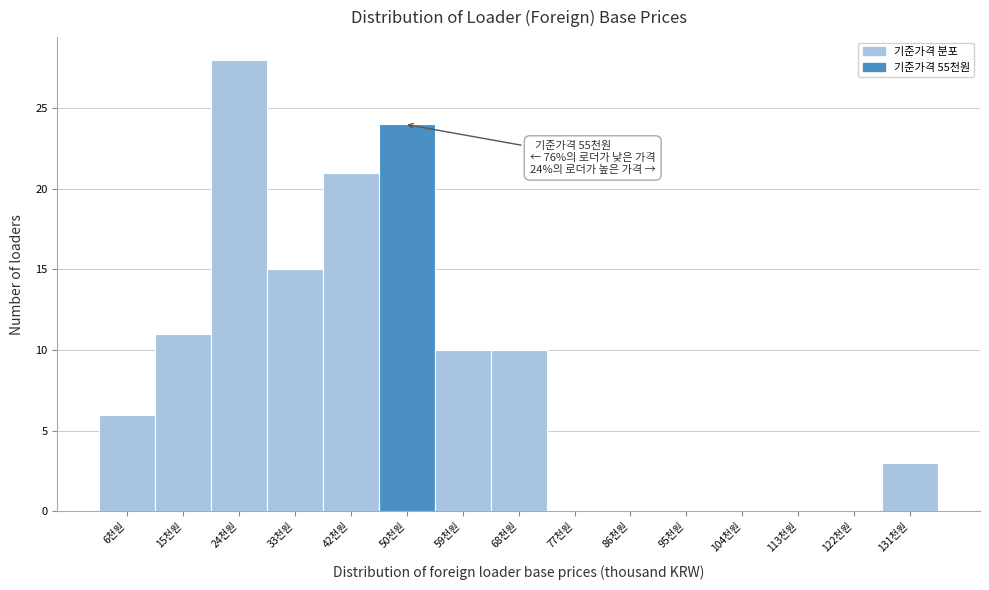

Reading left to right, what are all the values shown in this chart?

6천원=6	15천원=11	24천원=28	33천원=15	42천원=21	50천원=24	59천원=10	68천원=10	77천원=0	86천원=0	95천원=0	104천원=0	113천원=0	122천원=0	131천원=3